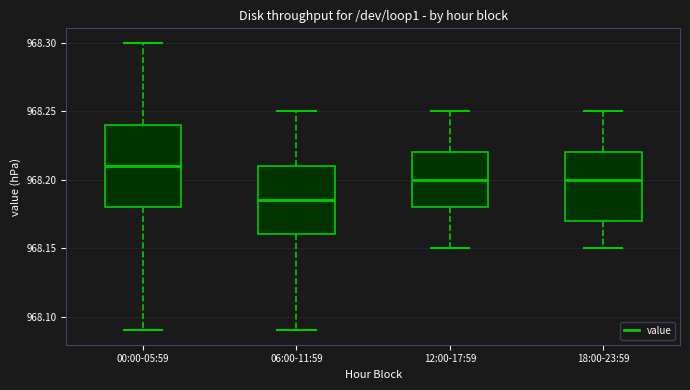

Reading left to right, read every box against the y-axis: the position of its median line, the range the box covers, and the ends of its whiskers. The values are not printed on the chart, so give them approximately, as read against the axis.

00:00-05:59: median 968.210, box 968.180 to 968.240, whiskers 968.090 to 968.300
06:00-11:59: median 968.185, box 968.160 to 968.210, whiskers 968.090 to 968.250
12:00-17:59: median 968.200, box 968.180 to 968.220, whiskers 968.150 to 968.250
18:00-23:59: median 968.200, box 968.170 to 968.220, whiskers 968.150 to 968.250